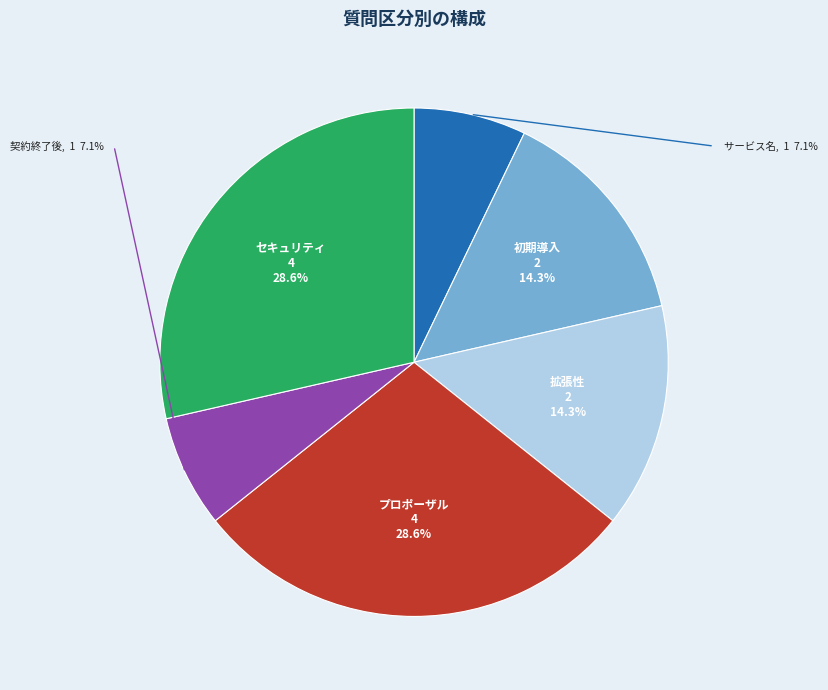

Does any single category account for the majority?

No